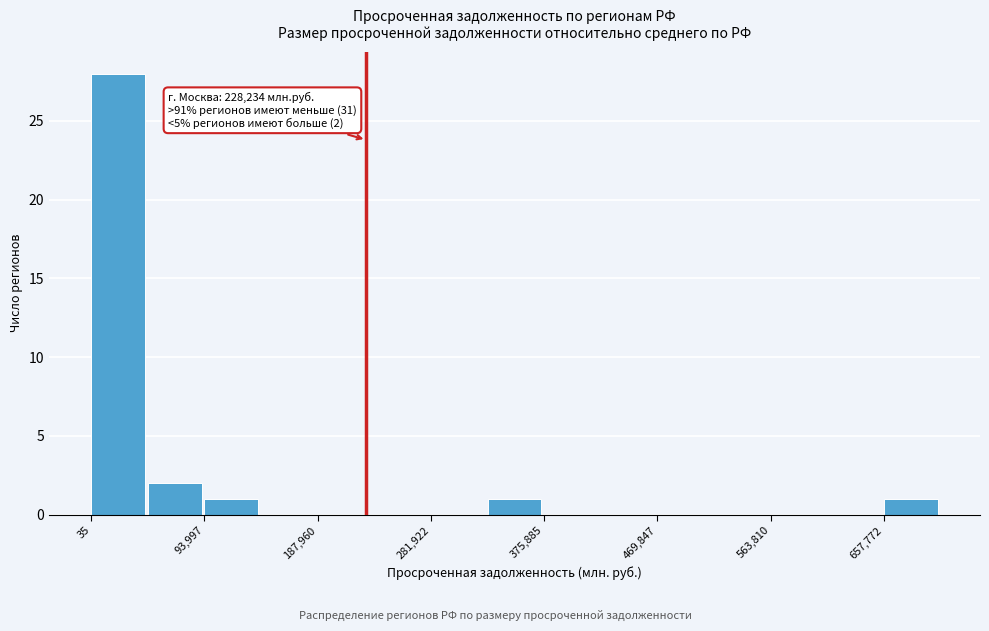

Which range on the x-axis has the tallest bar?

0 to 50000